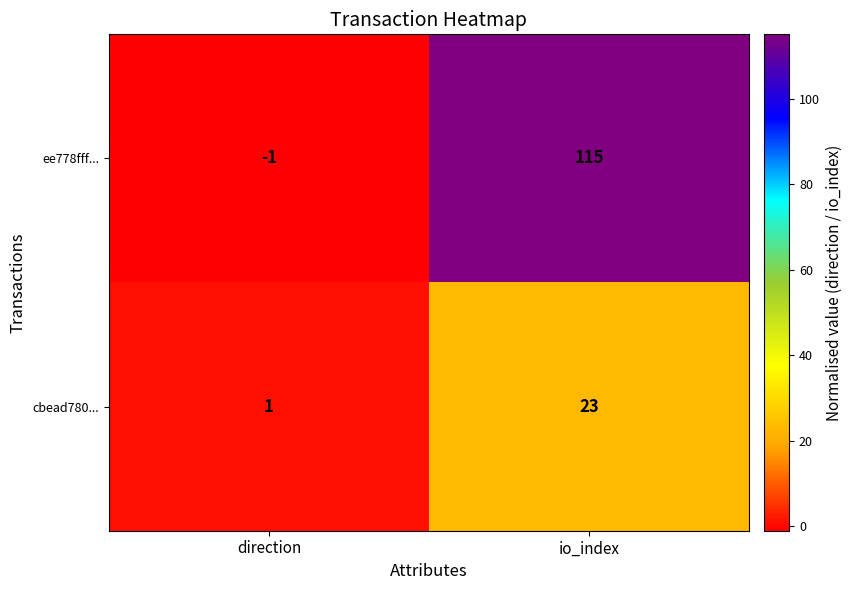

The ee778fff... series shows -1 at direction. True or false?

True